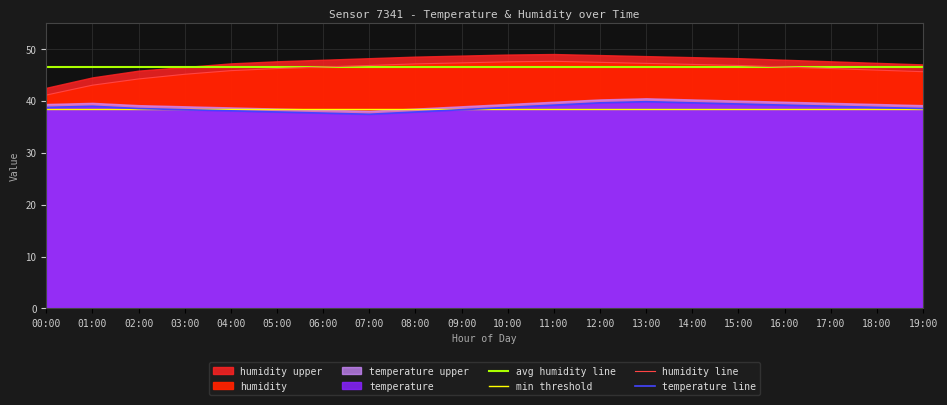

How many interior local valleys does the temperature series have?

1